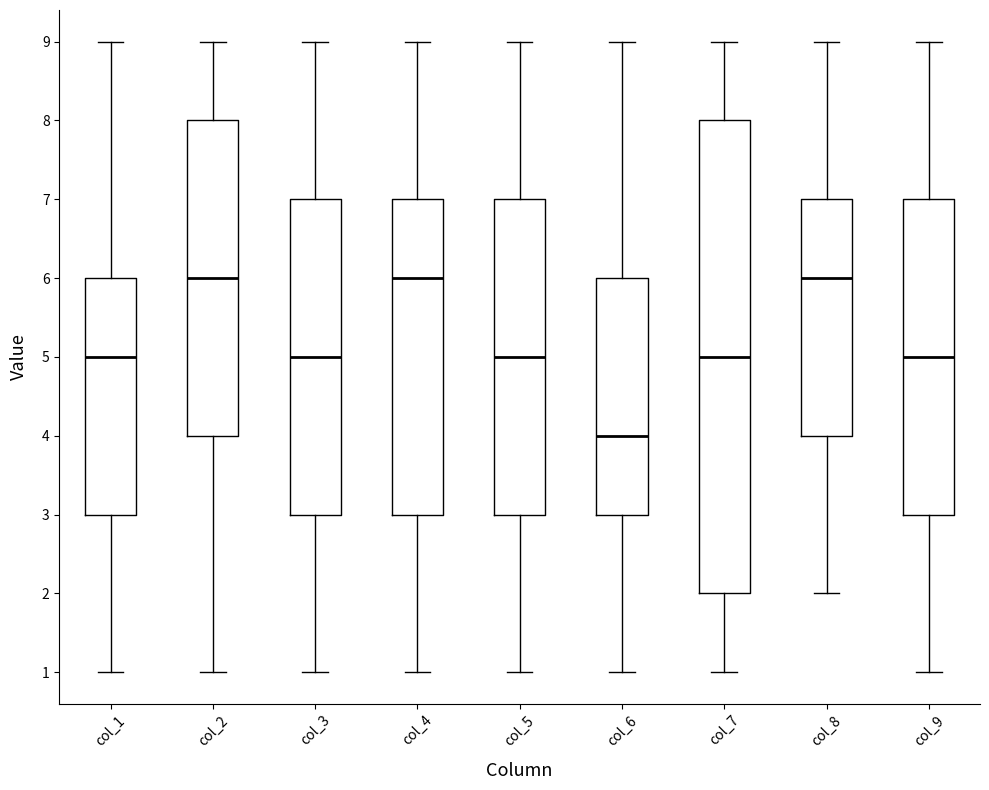

Reading left to right, transcribe this box plot: for each box, give where its median line is, the range the box spans, and where its two whiskers end, as read against the y-axis. The values are not printed on the chart, so give them approximately, as read against the axis.

col_1: median 5, box 3 to 6, whiskers 1 to 9
col_2: median 6, box 4 to 8, whiskers 1 to 9
col_3: median 5, box 3 to 7, whiskers 1 to 9
col_4: median 6, box 3 to 7, whiskers 1 to 9
col_5: median 5, box 3 to 7, whiskers 1 to 9
col_6: median 4, box 3 to 6, whiskers 1 to 9
col_7: median 5, box 2 to 8, whiskers 1 to 9
col_8: median 6, box 4 to 7, whiskers 2 to 9
col_9: median 5, box 3 to 7, whiskers 1 to 9